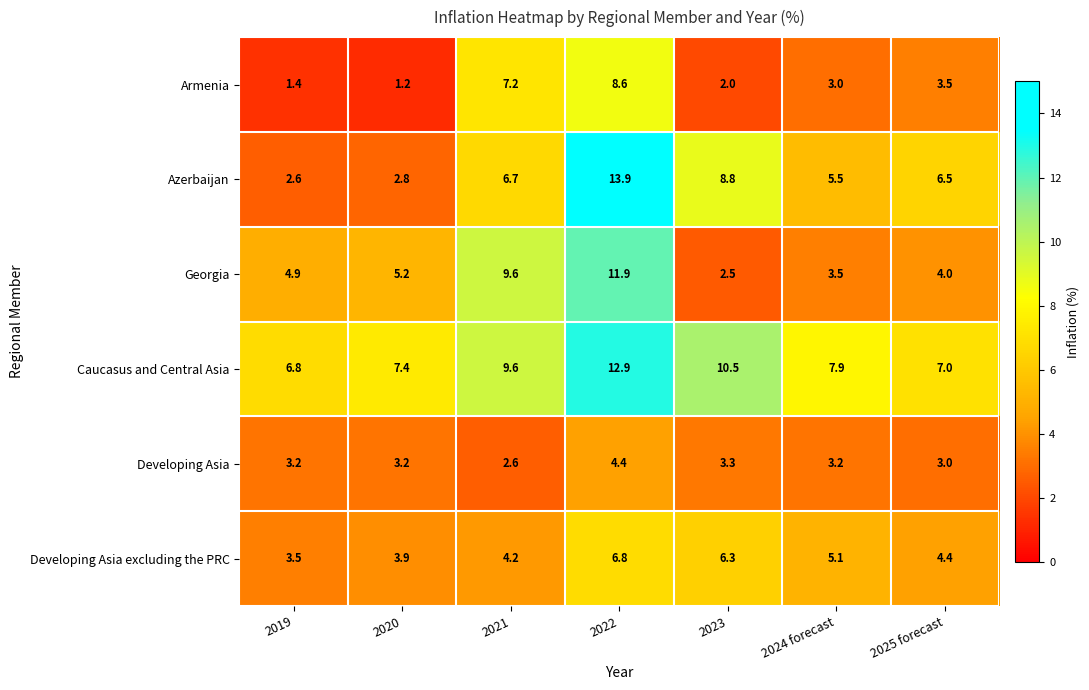

What is the lowest value of the Armenia series?

1.2